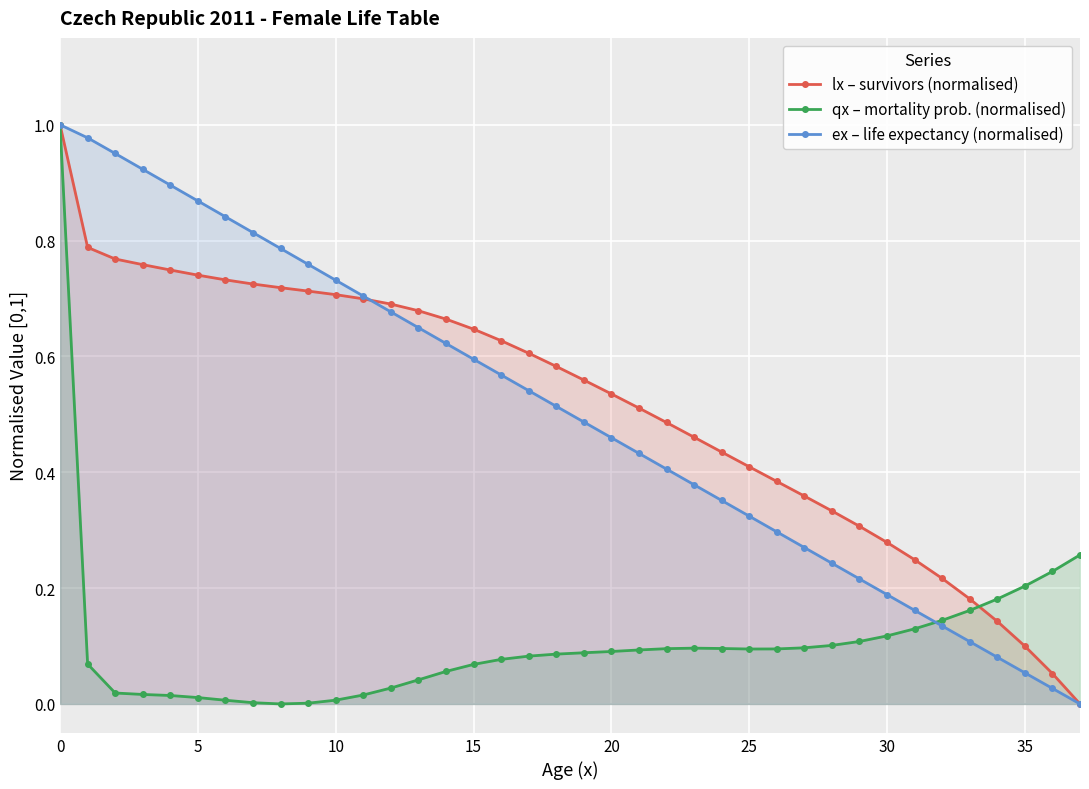

True or false: qx – mortality prob. (normalised) has more than 0 interior local peaks.

True